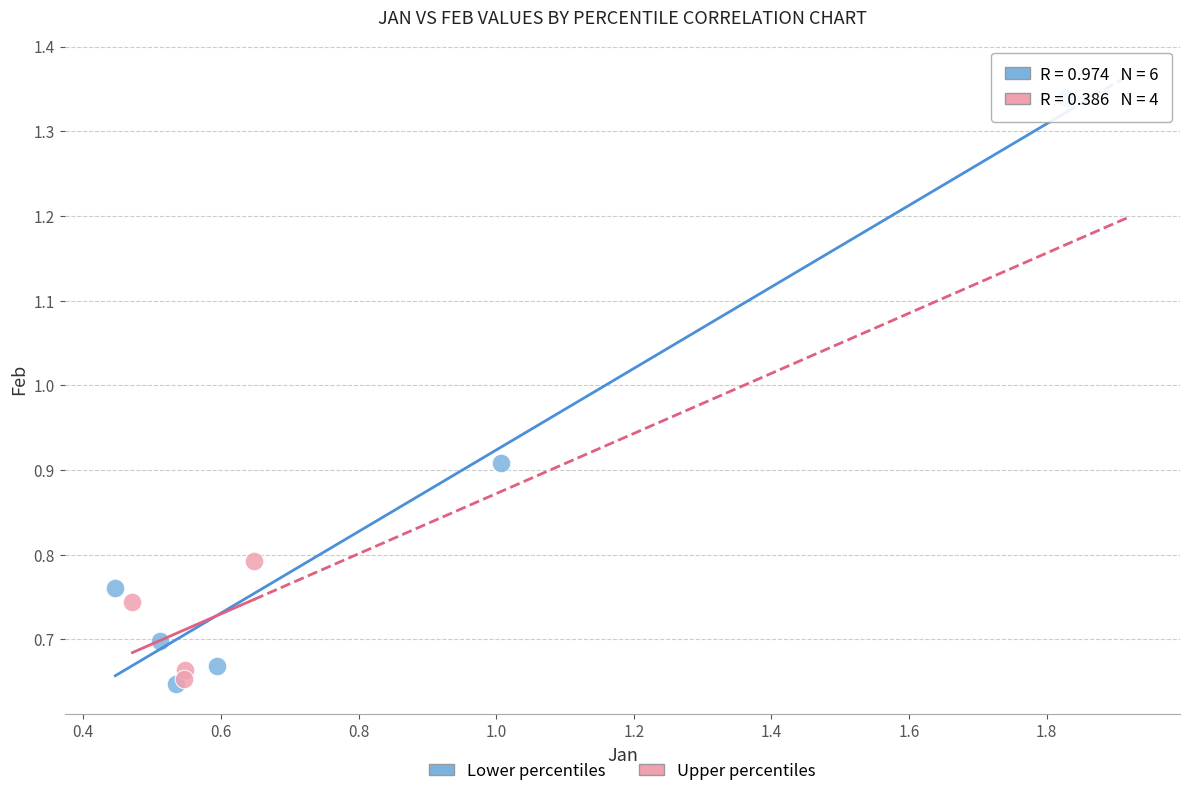

Which series has the largest Y range (max minus min)?

Lower percentiles